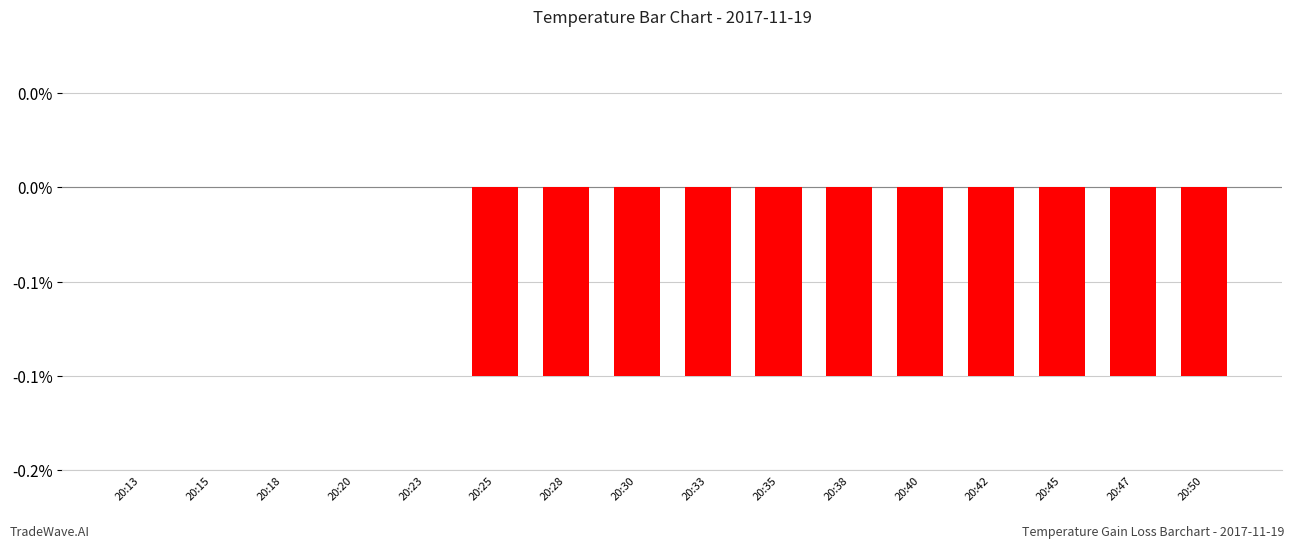

Are the bars horizontal?

No